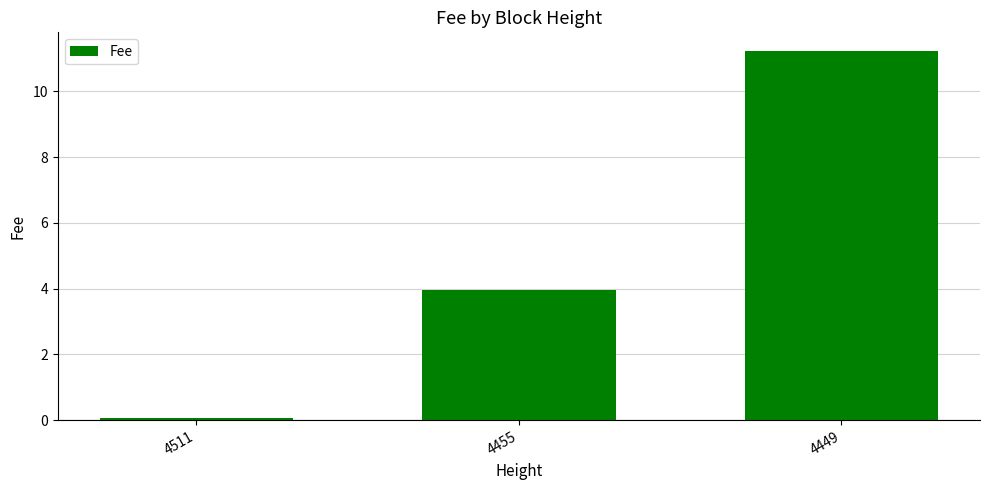

Rank the categories by value from highest to lowest.

4449, 4455, 4511